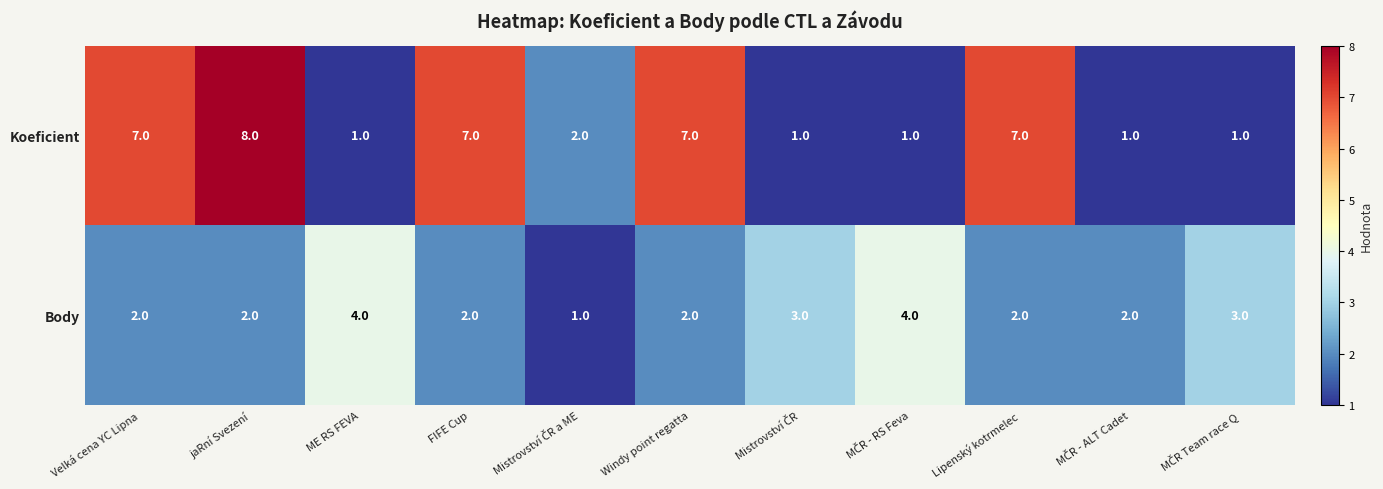

What is the greatest value displayed?

8